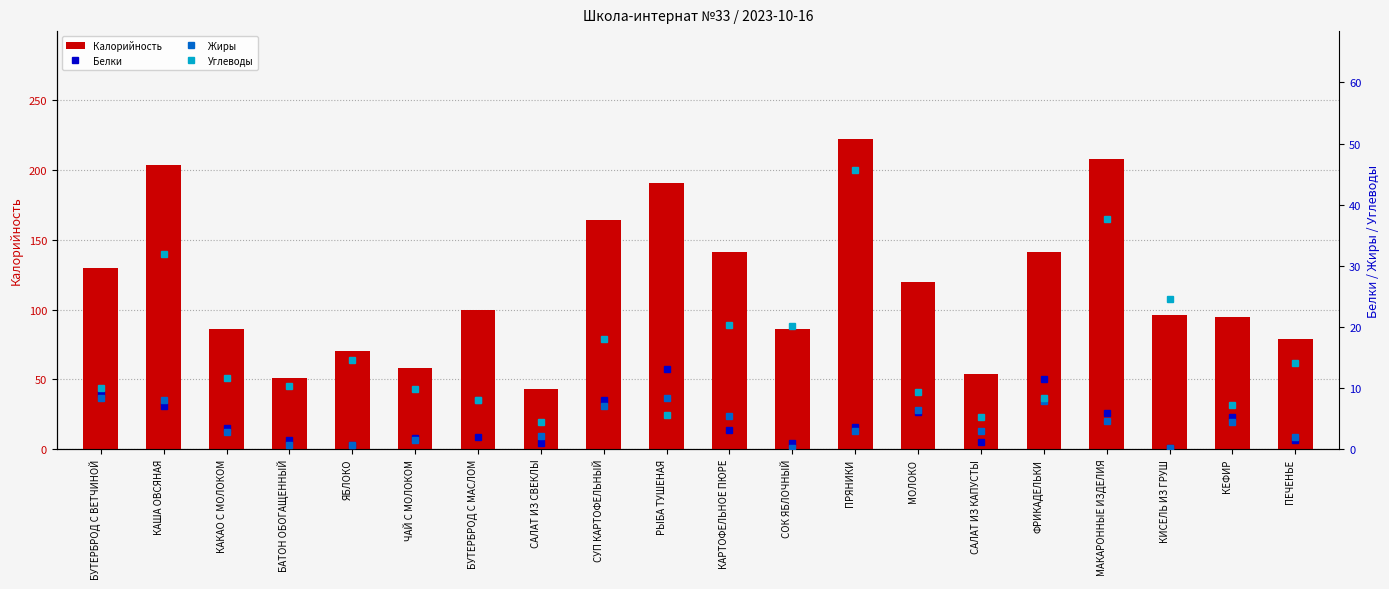

Which series has the widest spread of values?

Калорийность